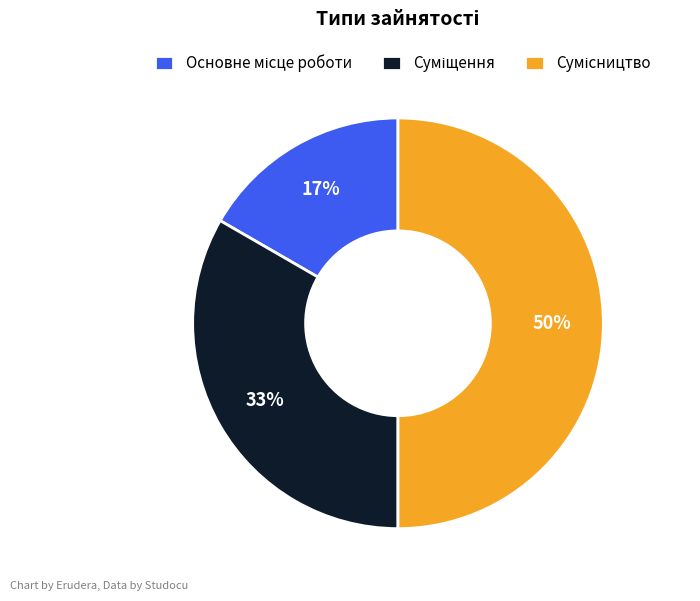

Count the number of slices in the pie.

3